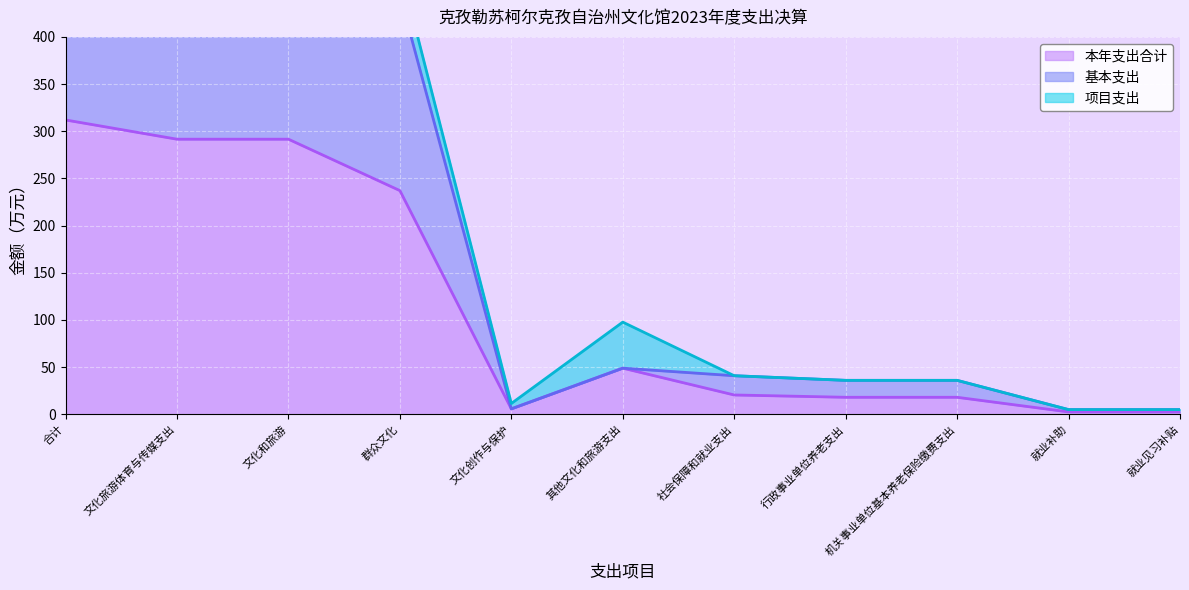

What is the approximate value of 基本支出 at 文化旅游体育与传媒支出?

498.9